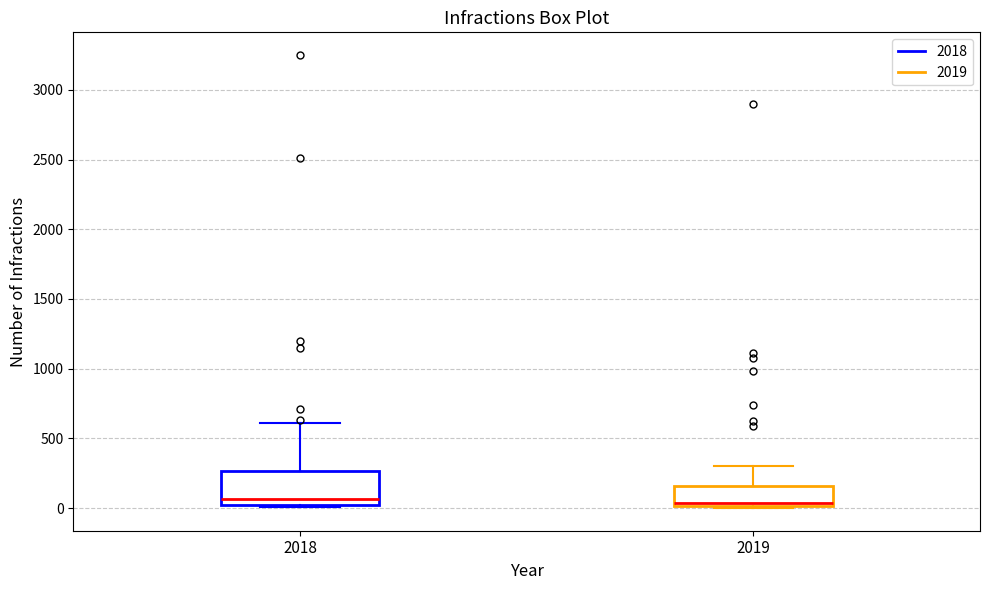

Comparing the boxes themselves (not the whiskers), which one is the tallest?

2018